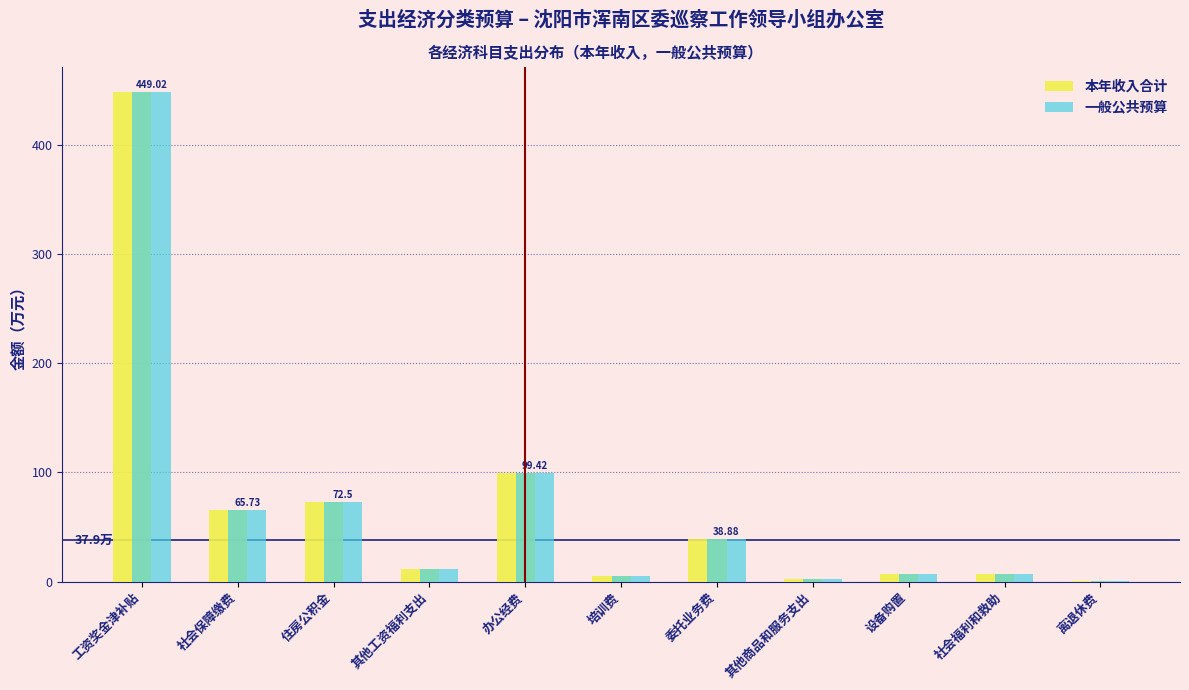

At which label is 一般公共预算 closest to 224?

办公经费